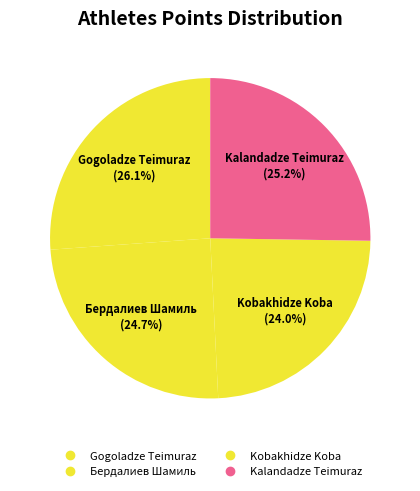

How many slices are in this pie chart?

4